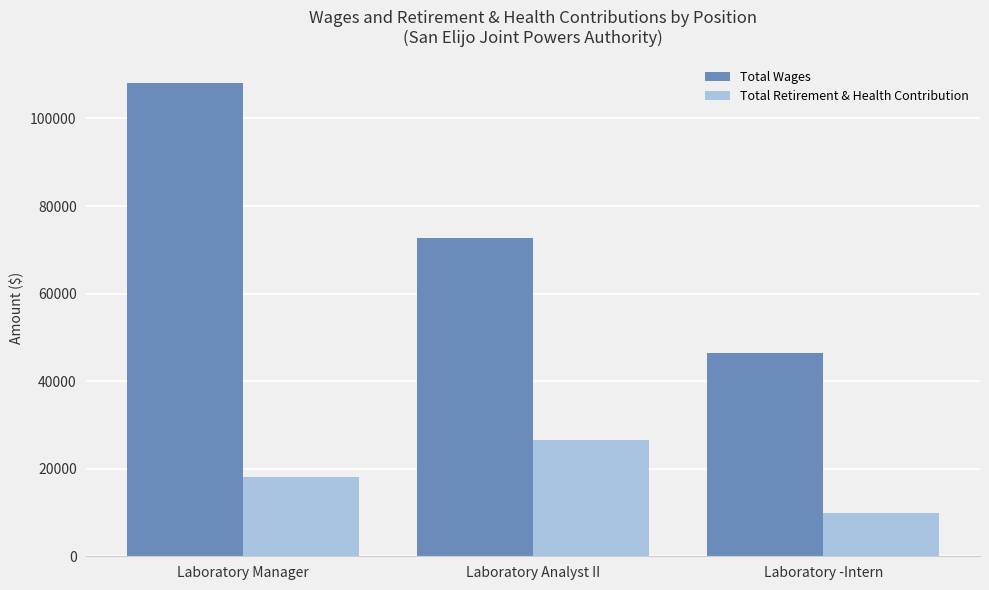

Reading right to left, what are all the values shown in this chart?

Total Wages: Laboratory -Intern=46384	Laboratory Analyst II=72674	Laboratory Manager=108060
Total Retirement & Health Contribution: Laboratory -Intern=9826	Laboratory Analyst II=26634	Laboratory Manager=18018